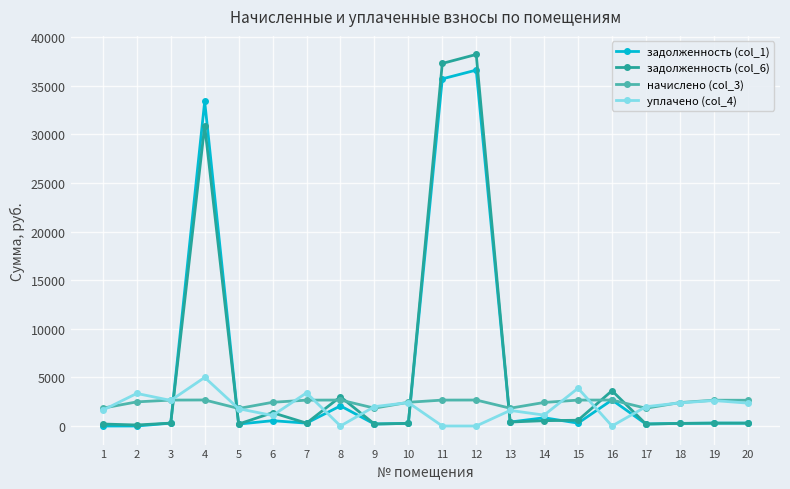

What is the sum of the задолженность (col_1) values at 7 and 13?

702.8